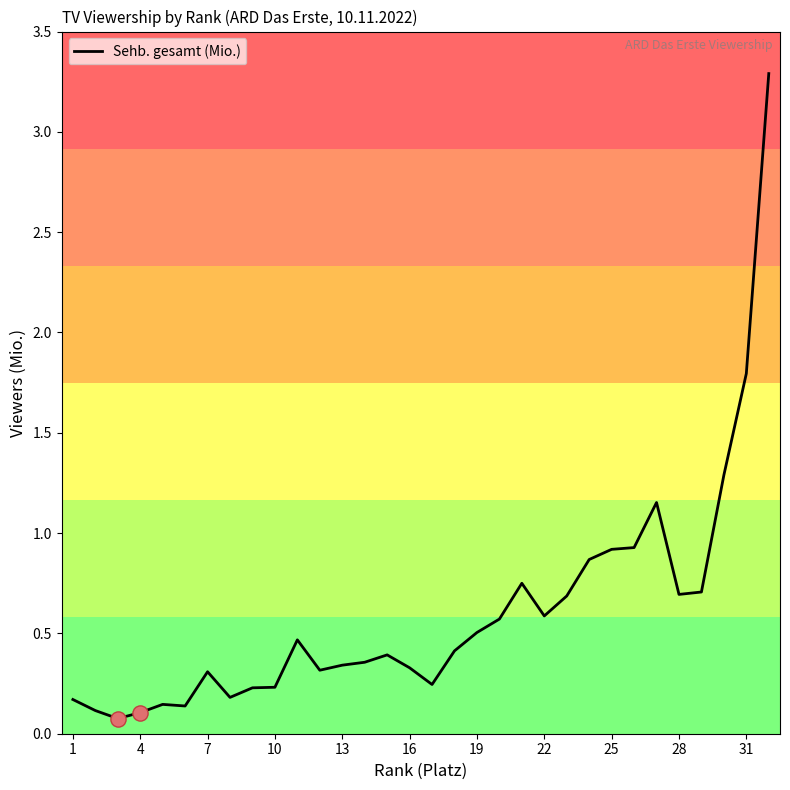

What is the difference between the maximum and minimum values?

3.2